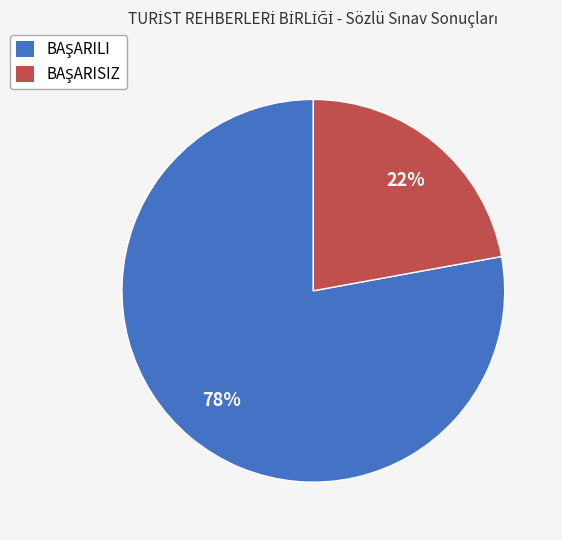

Is there any slice that represents more than half of the pie?

Yes